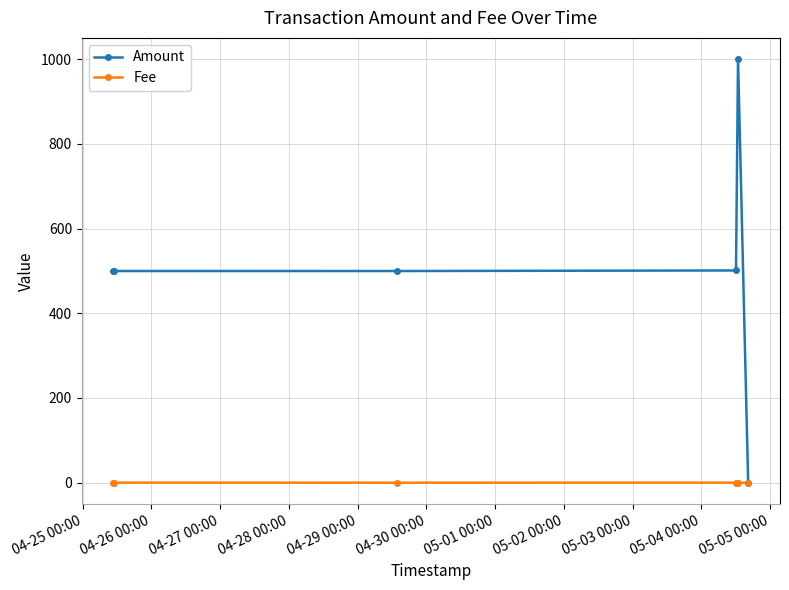

Rank the series by their maximum value, from highest to lowest.

Amount, Fee